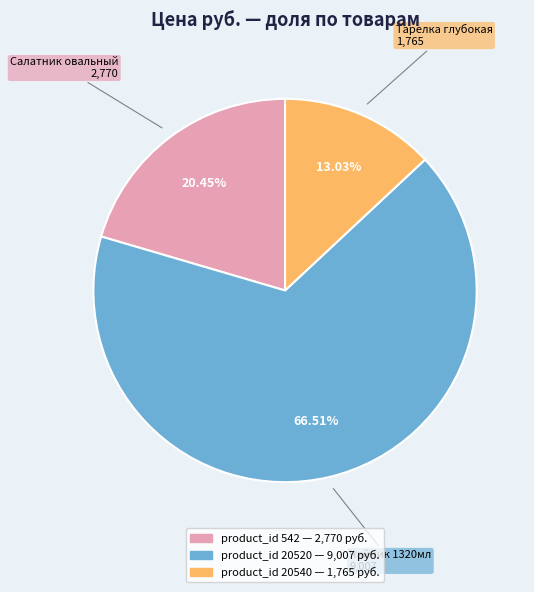

Is there any slice that represents more than half of the pie?

Yes